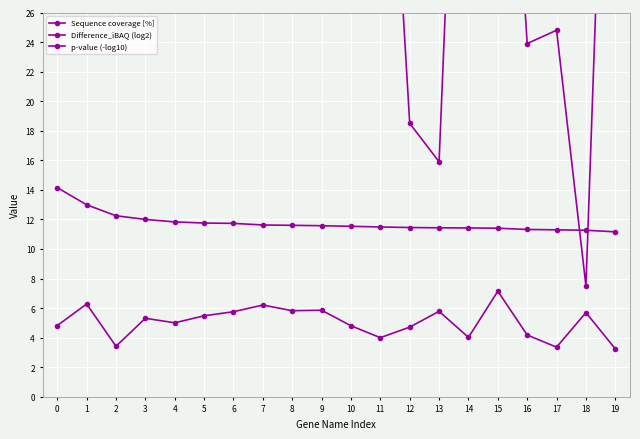

Between 5 and 7, which is larger?

7